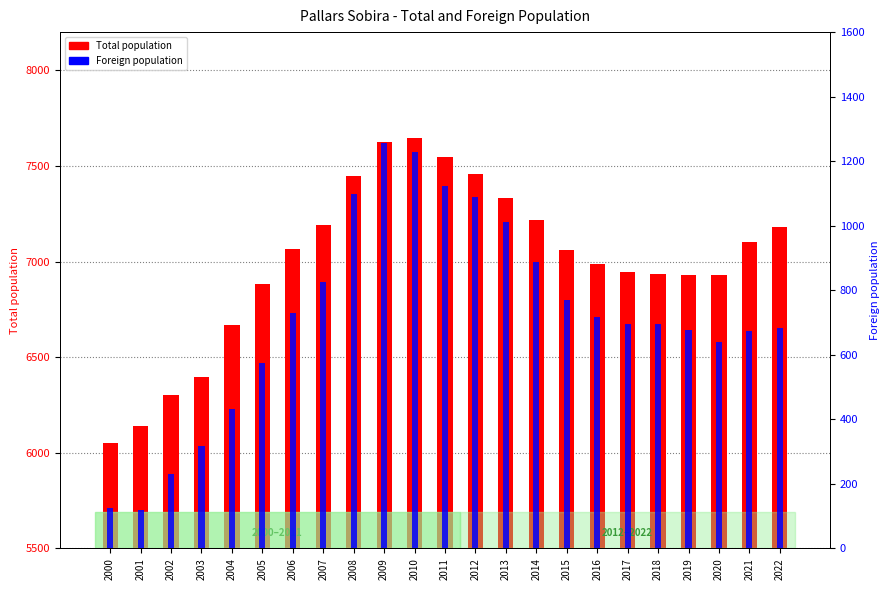

The value of Foreign population at 2006 is 435. True or false?

False